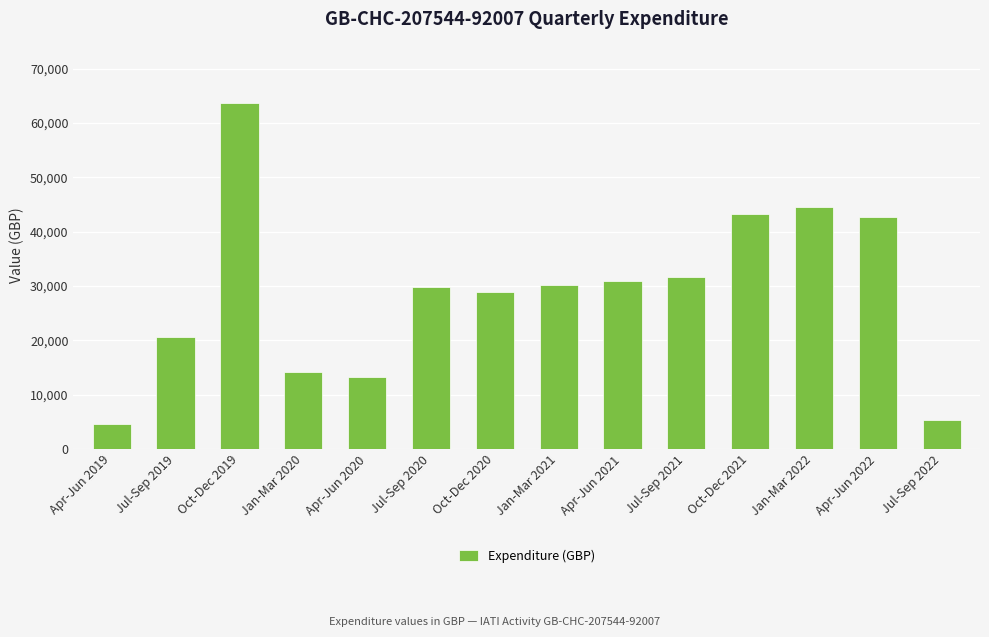

How many values are below 30119?

7